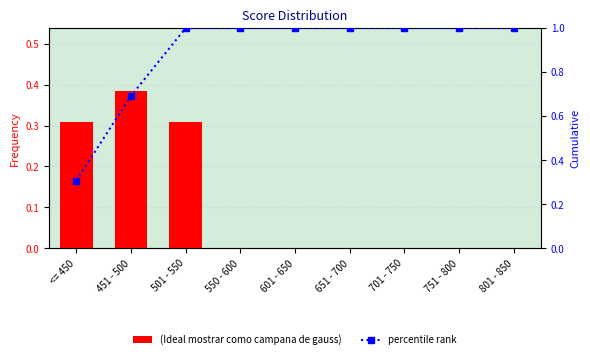

What is the difference between the second highest and second lowest values in the (Ideal mostrar como campana de gauss) series?

0.3